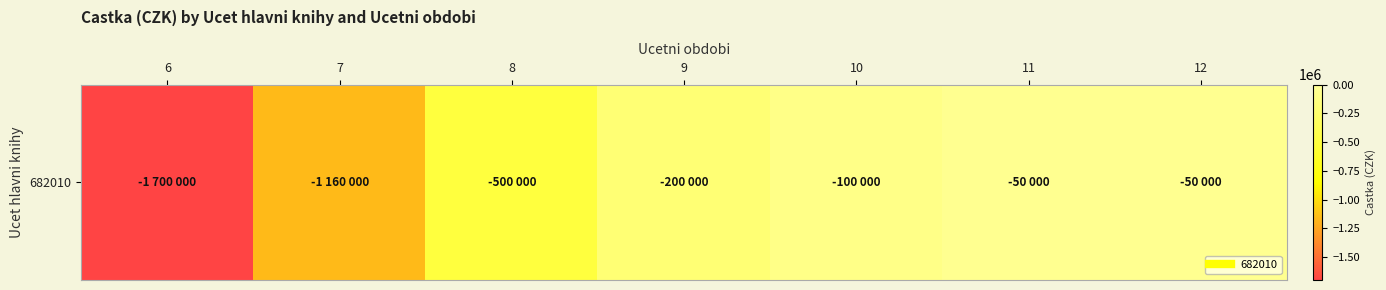

How many categories are shown in the chart?

7